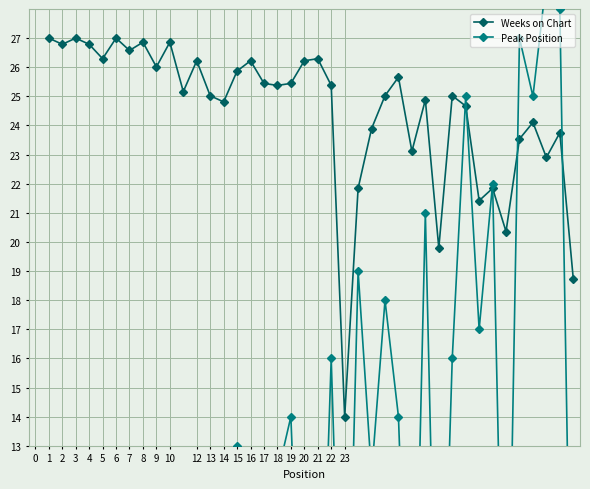

How many lines are shown in the chart?

2